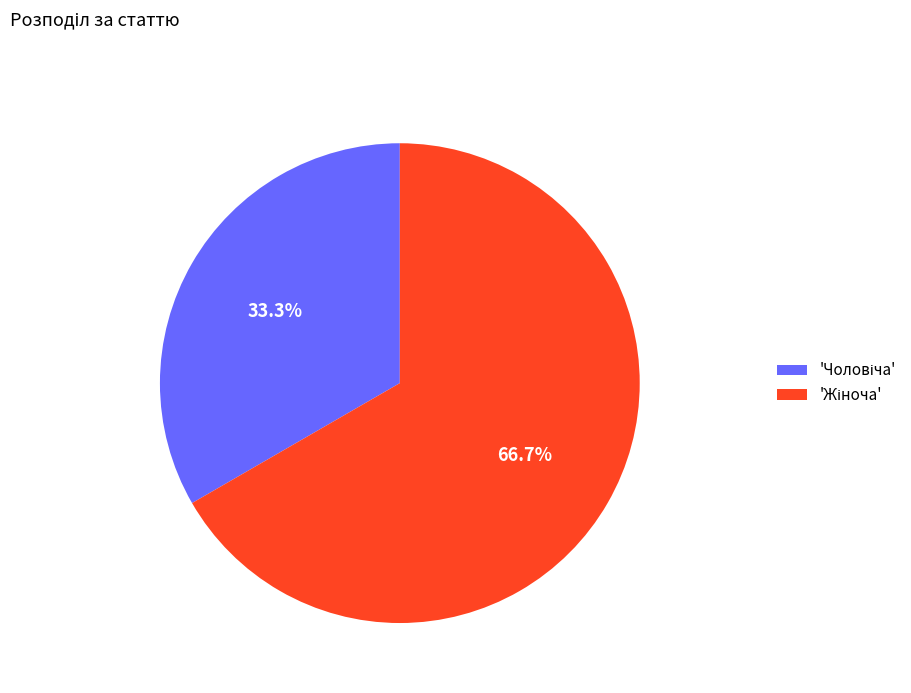

Is there any slice that represents more than half of the pie?

Yes